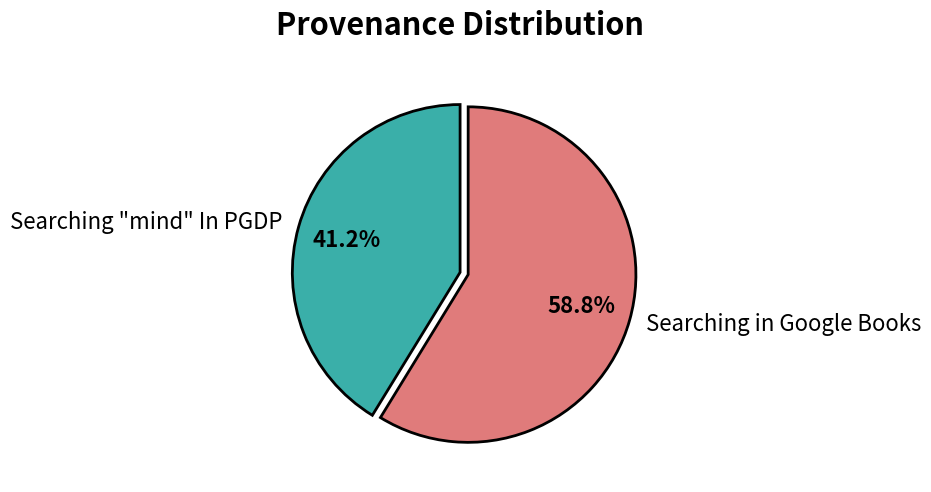

Approximately how many times larger is the value at Searching in Google Books compared to Searching "mind" In PGDP?

1.4